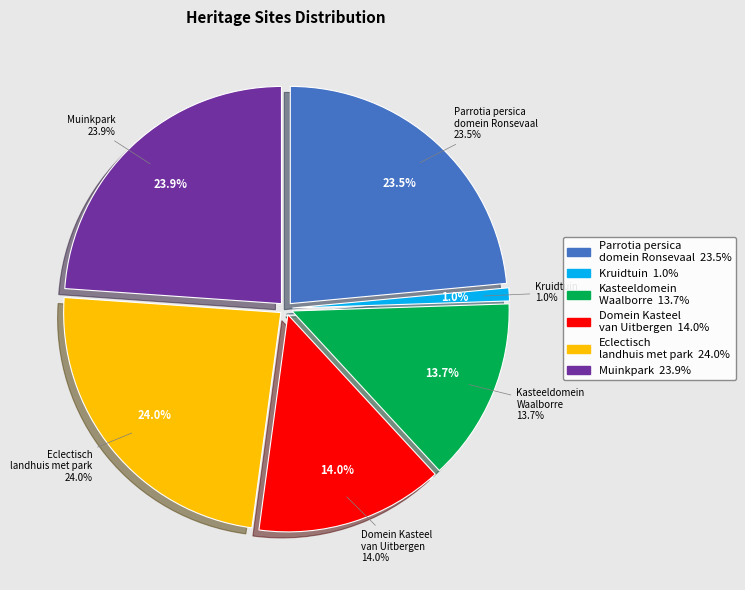

To the nearest percent, what percentage of the pie is Kruidtuin?

1%